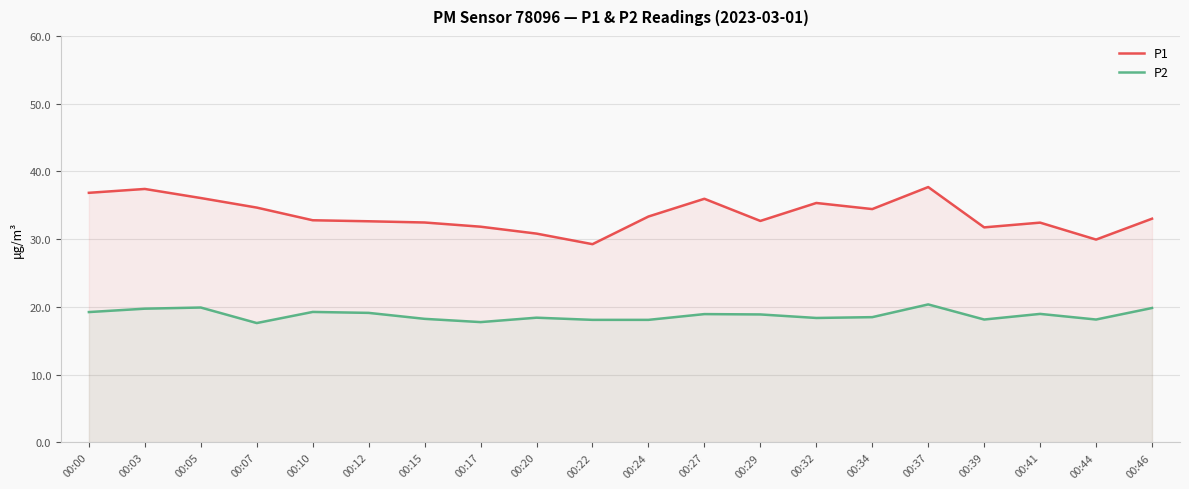

True or false: P2 has a value of 27.2 at 00:17.

False